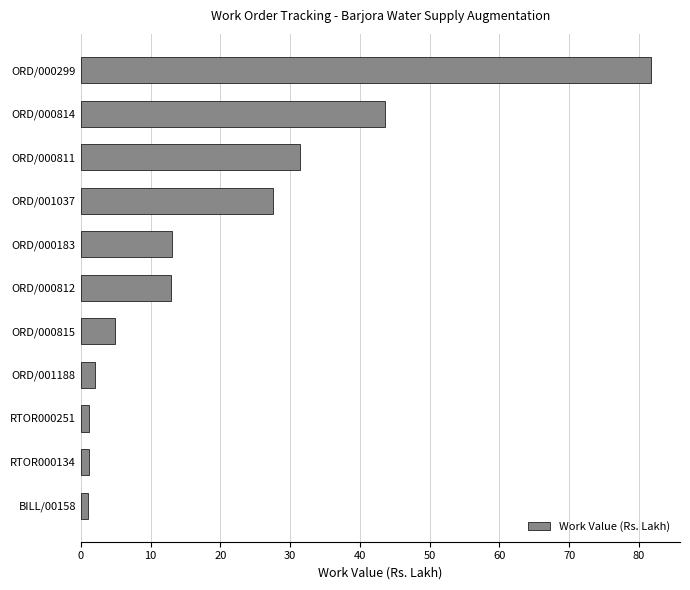

The value at ORD/000299 is 81.8. True or false?

True